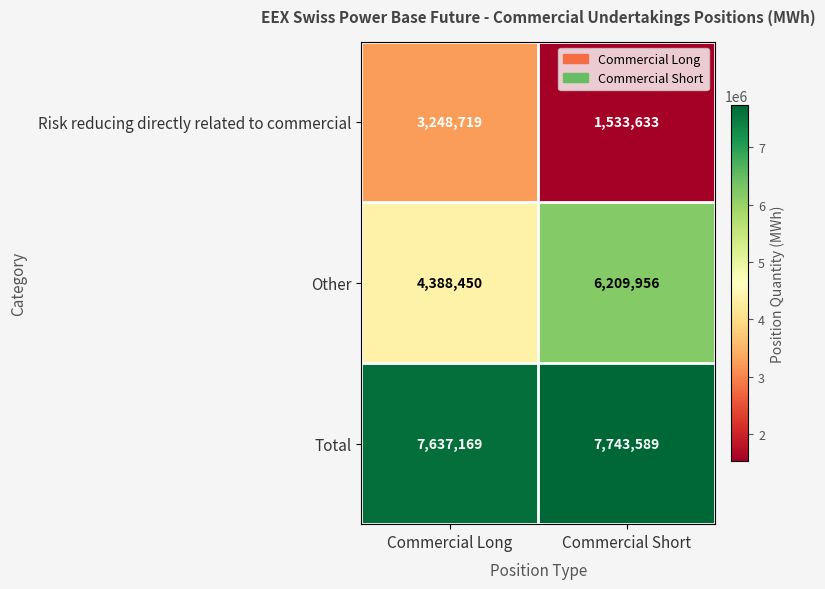

Rank the series by their maximum value, from highest to lowest.

Total, Other, Risk reducing directly related to commercial